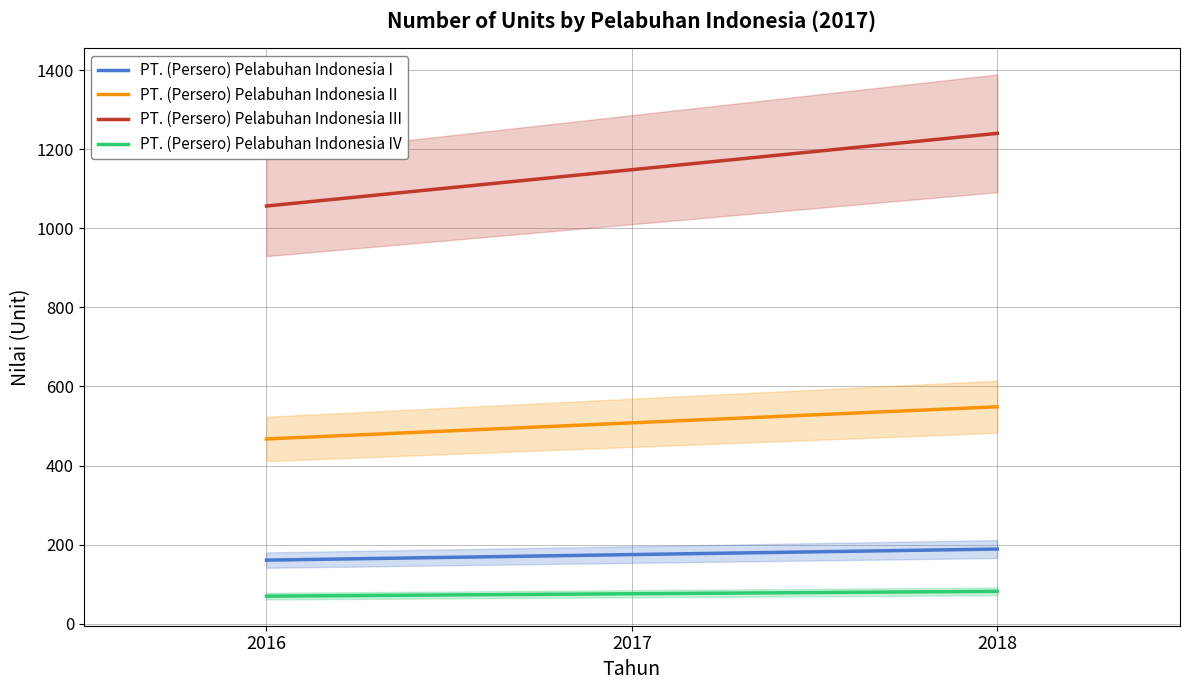

Is the value of PT. (Persero) Pelabuhan Indonesia III at 2017 greater than the value of PT. (Persero) Pelabuhan Indonesia I at 2017?

Yes